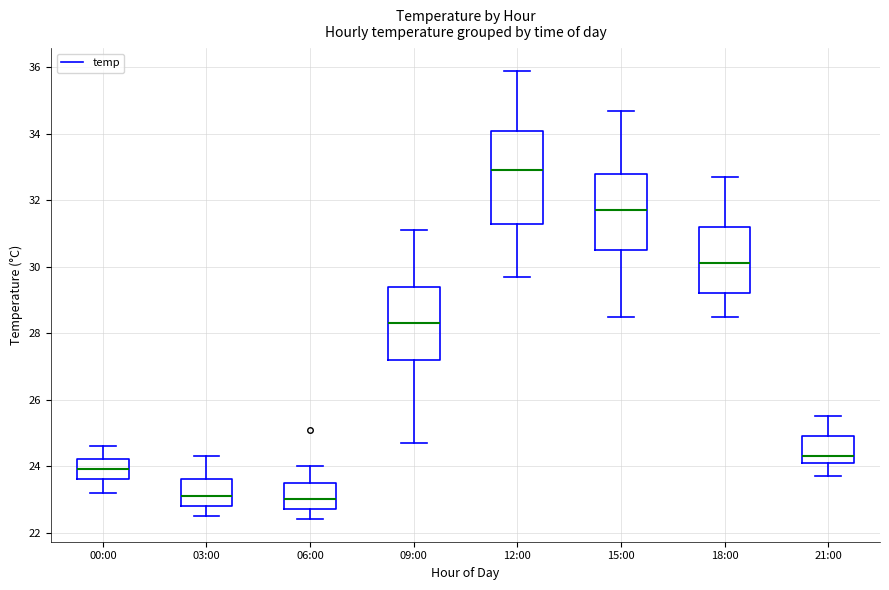

Reading left to right, transcribe this box plot: for each box, give where its median line is, the range the box spans, and where its two whiskers end, as read against the y-axis. The values are not printed on the chart, so give them approximately, as read against the axis.

00:00: median 24.0, box 23.6 to 24.2, whiskers 23.2 to 24.6
03:00: median 23.2, box 22.8 to 23.6, whiskers 22.6 to 24.4
06:00: median 23.0, box 22.8 to 23.6, whiskers 22.4 to 24.0
09:00: median 28.4, box 27.2 to 29.4, whiskers 24.8 to 31.2
12:00: median 33.0, box 31.4 to 34.2, whiskers 29.8 to 36.0
15:00: median 31.8, box 30.6 to 32.8, whiskers 28.6 to 34.8
18:00: median 30.2, box 29.2 to 31.2, whiskers 28.6 to 32.8
21:00: median 24.4, box 24.2 to 25.0, whiskers 23.8 to 25.6